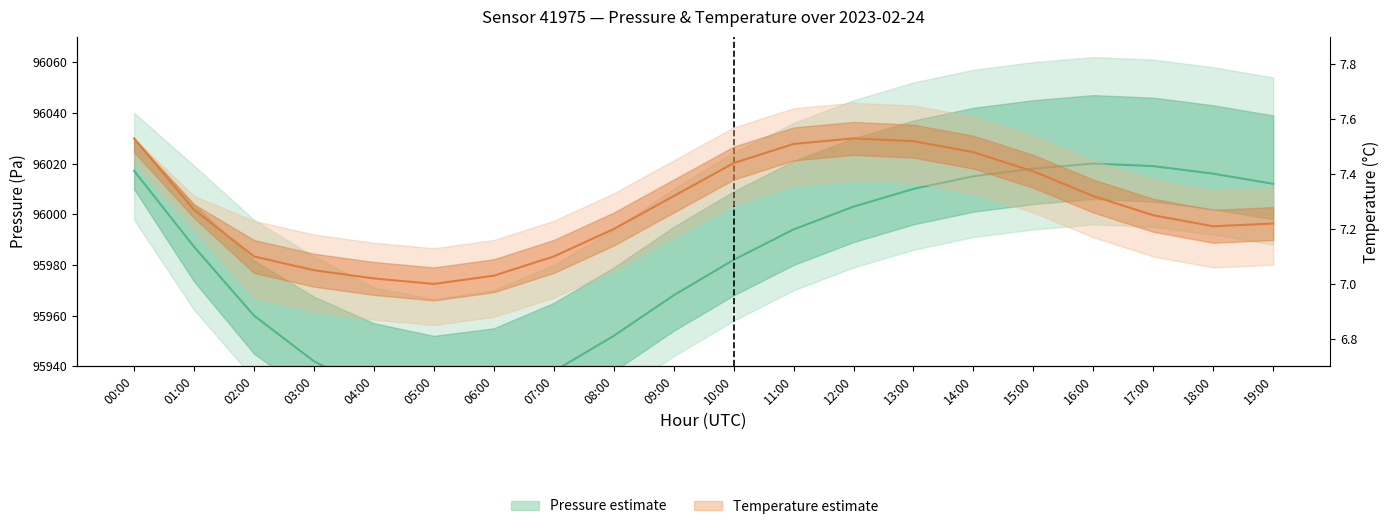

What is the label of the 2nd point from the right?

18:00